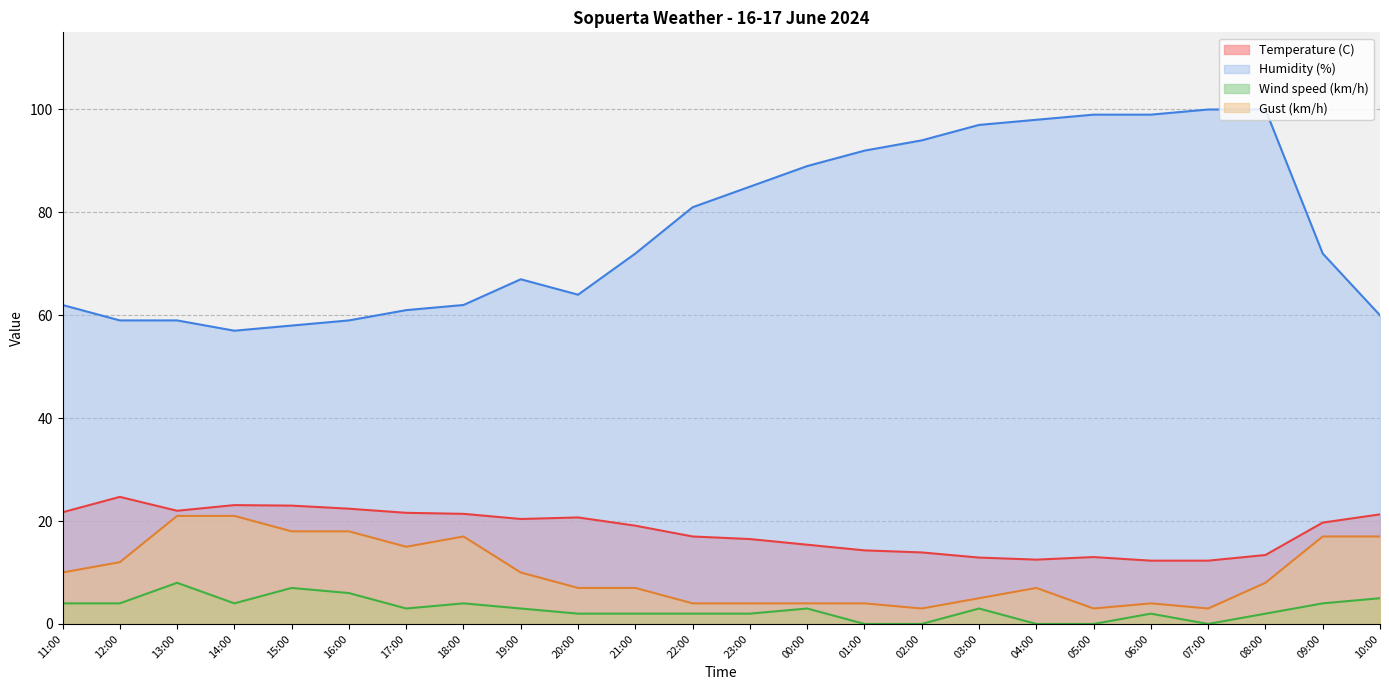

True or false: Humidity (%) and Temperature (C) intersect in this chart.

False